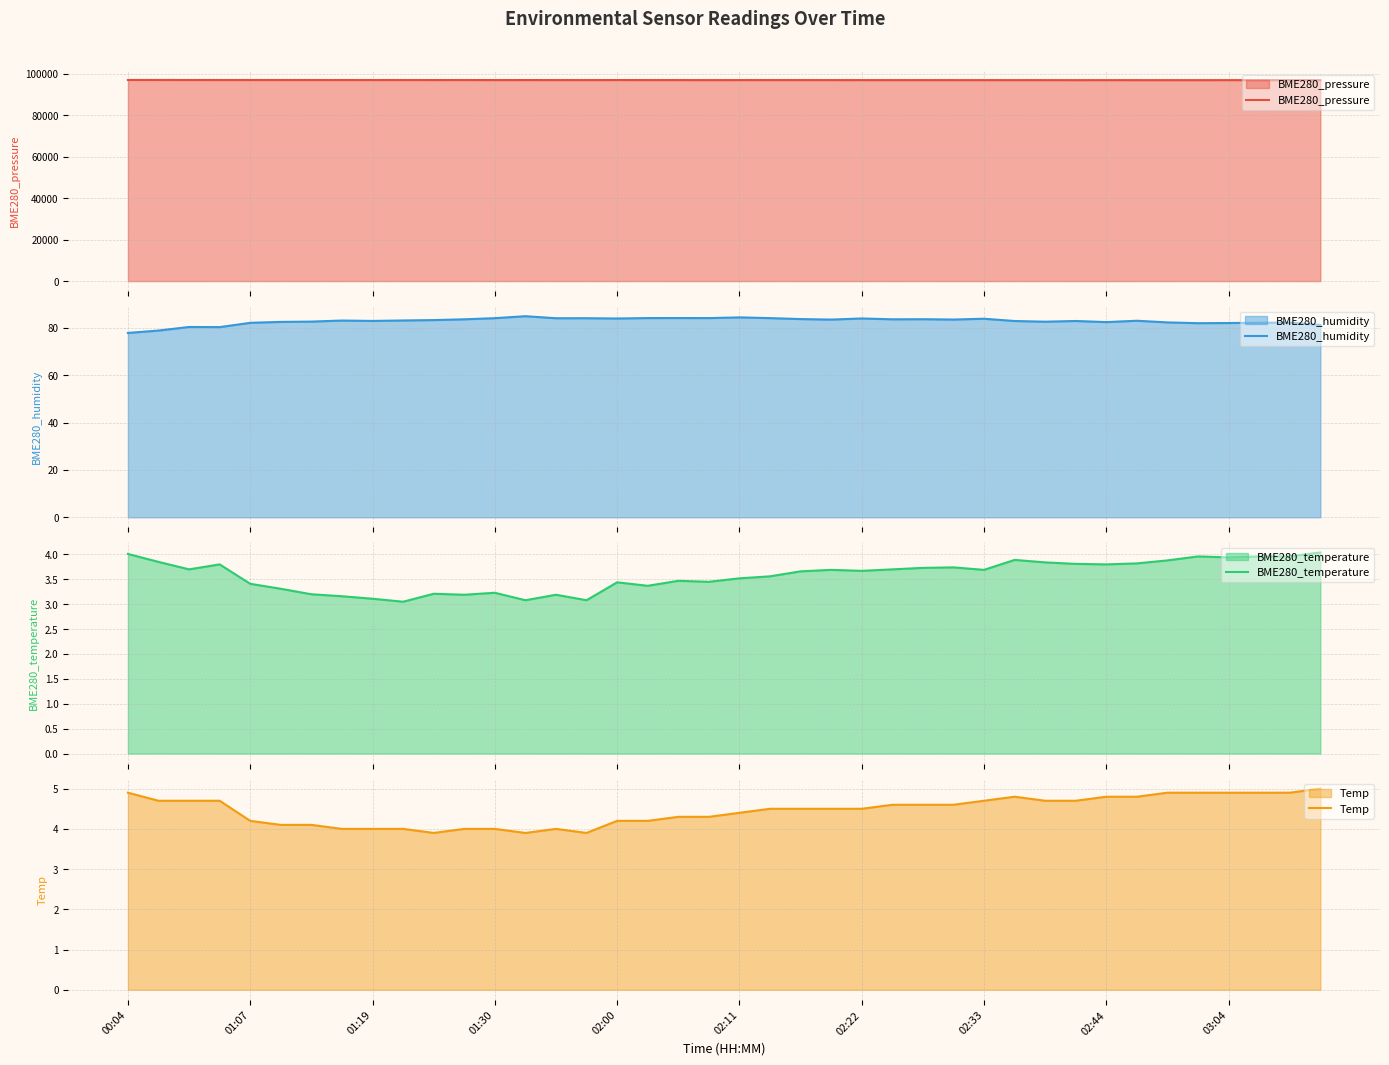

True or false: BME280_pressure has more than 1 points higher than both neighbors.

True